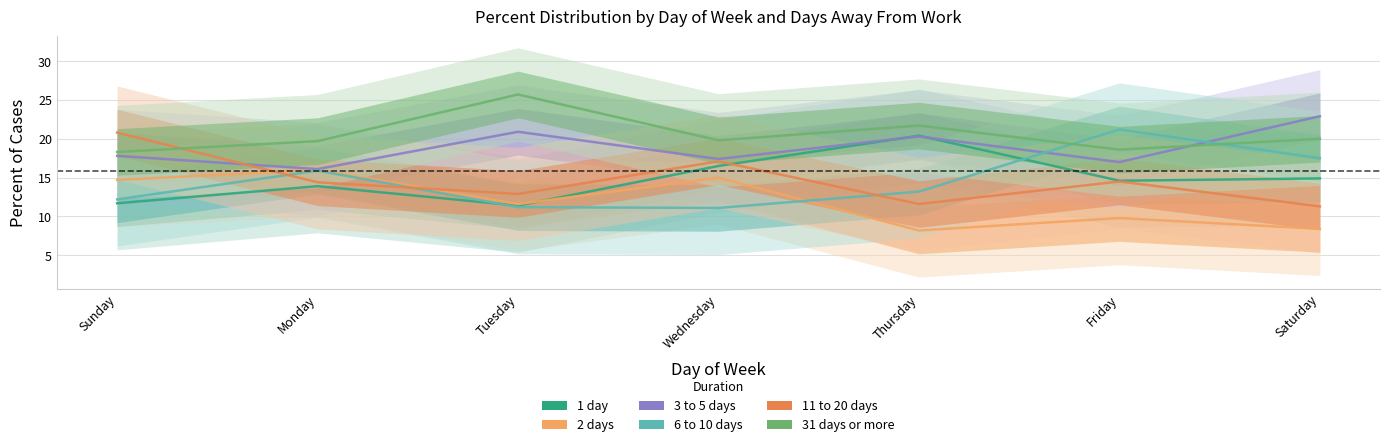

At which category is the sum across all series the highest?

Wednesday